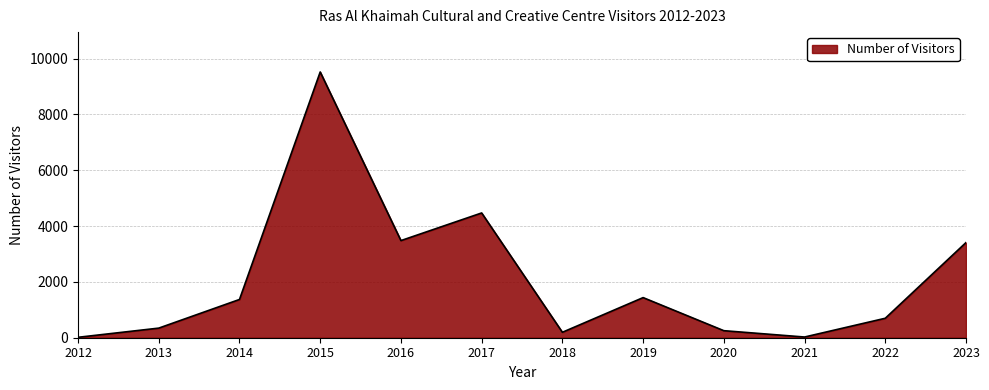

How many interior local valleys (lower than both neighbors) does the data have?

3